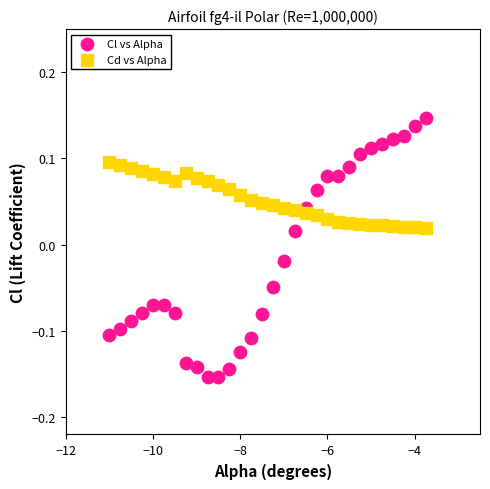

Across all data points, what is the range of X values (max minus min)?

7.2